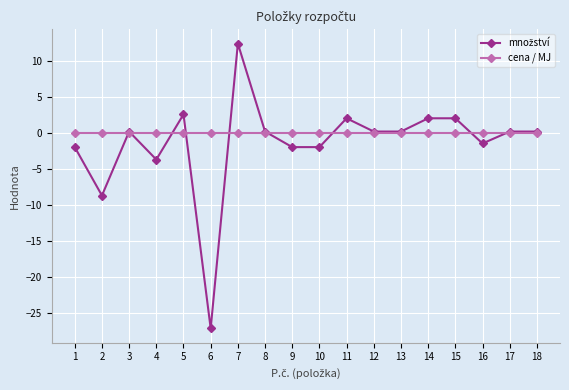

True or false: cena / MJ has a value of 0.0 at 2.

True